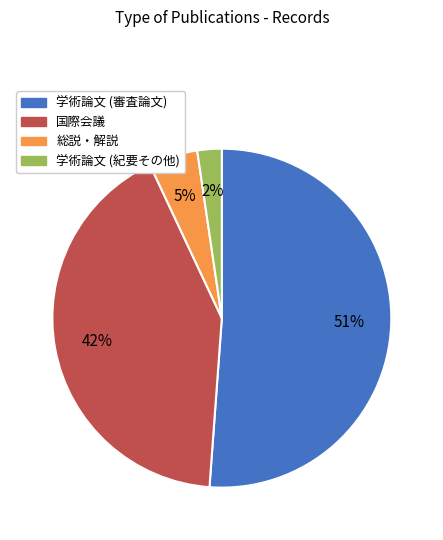

Rank the categories by value from lowest to highest.

学術論文 (紀要その他), 総説・解説, 国際会議, 学術論文 (審査論文)